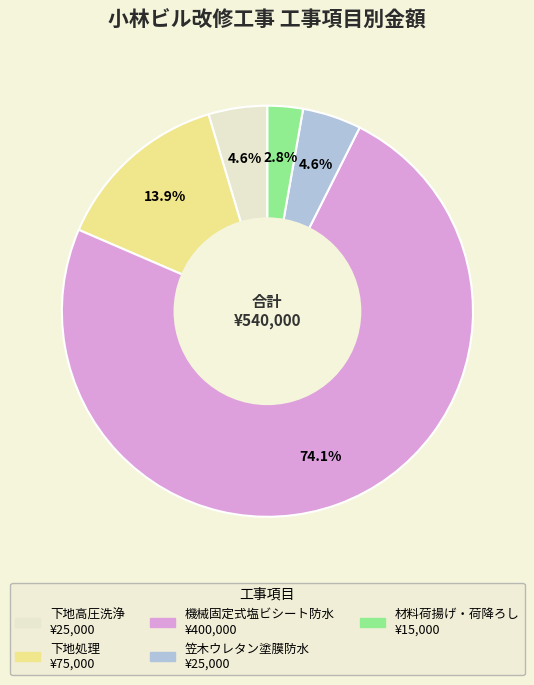

Between 機械固定式塩ビシート防水 and 下地処理, which is larger?

機械固定式塩ビシート防水